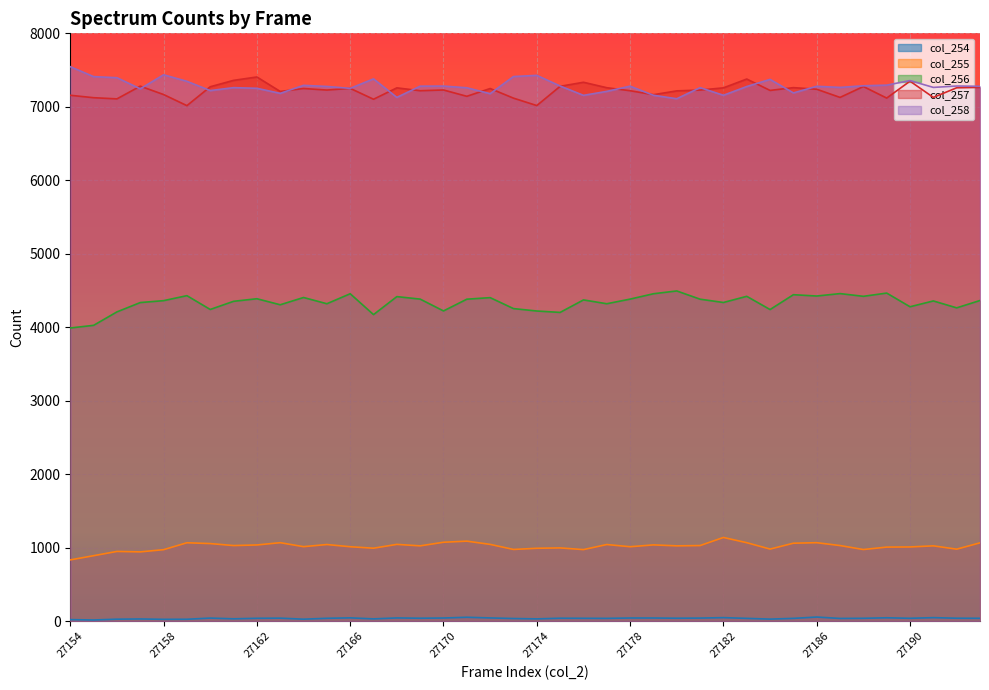

How many lines are shown in the chart?

5